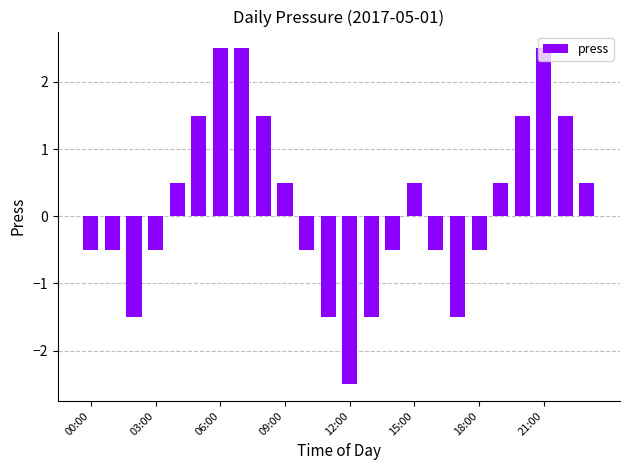

What is the sum of all values?

4.0